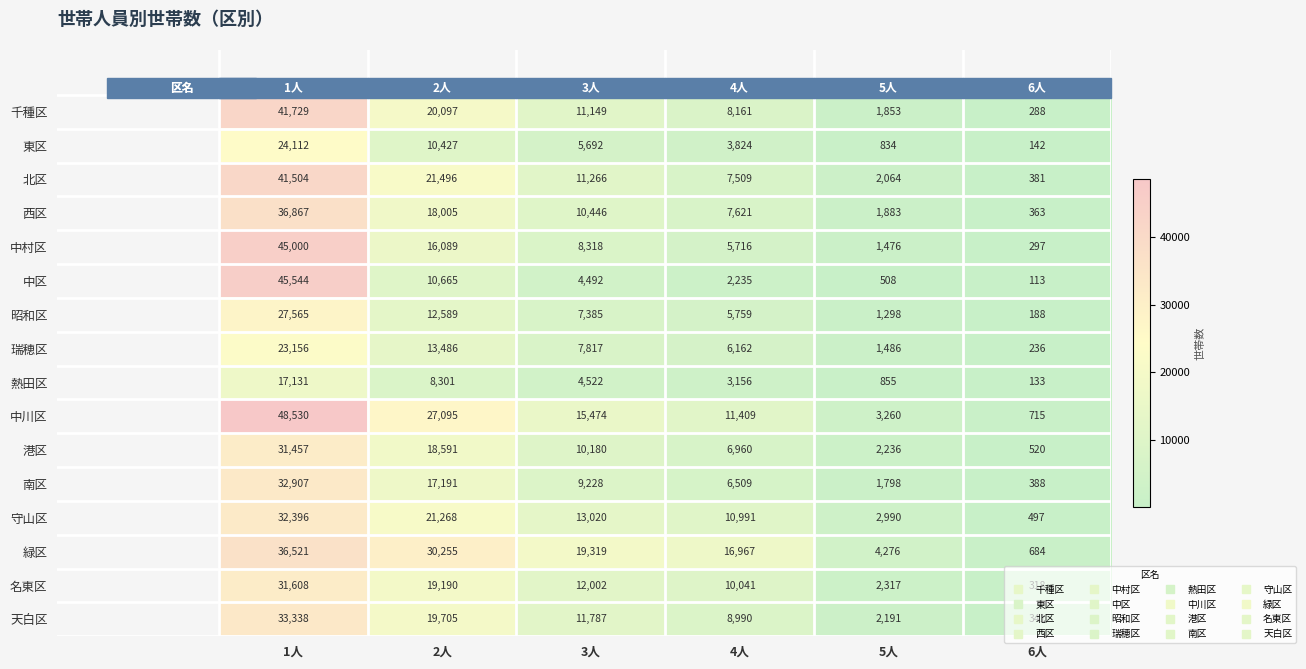

Rank the series by their maximum value, from highest to lowest.

中川区, 中区, 中村区, 千種区, 北区, 西区, 緑区, 天白区, 南区, 守山区, 名東区, 港区, 昭和区, 東区, 瑞穂区, 熱田区